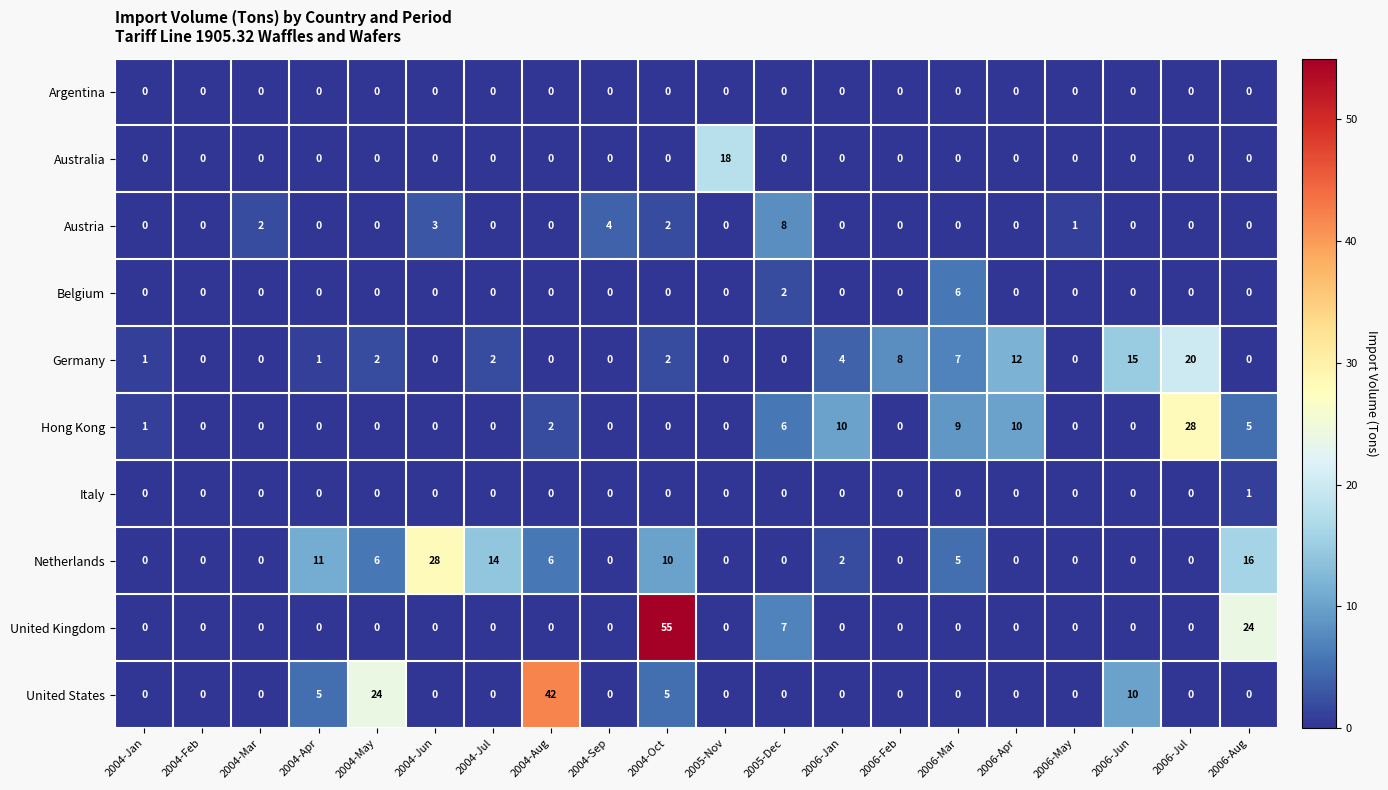

Where is Belgium nearest to the value 3?

2005-Dec